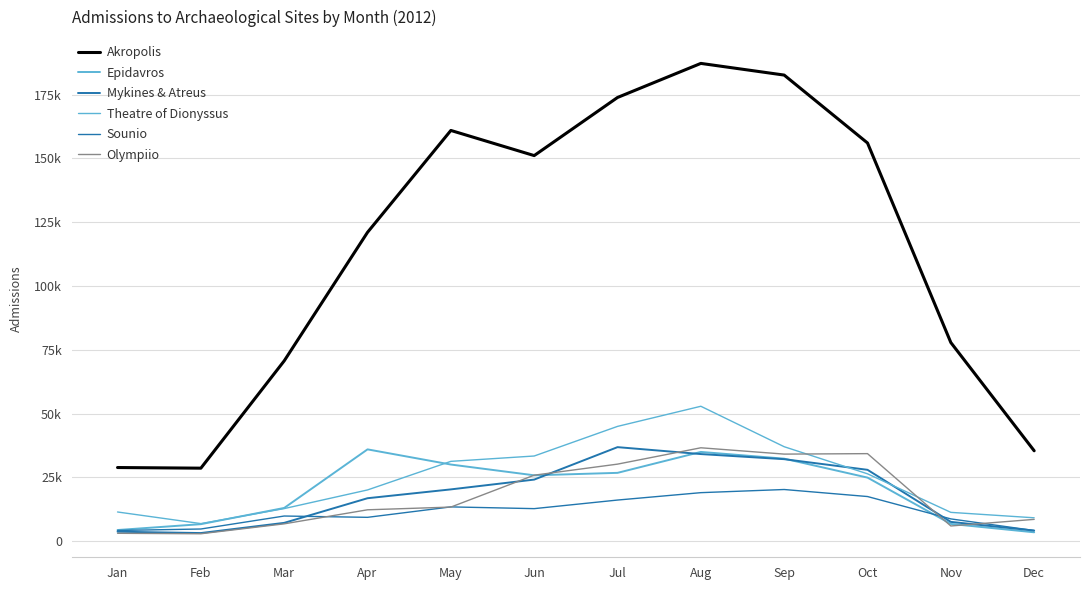

Does the chart have visible grid lines?

Yes